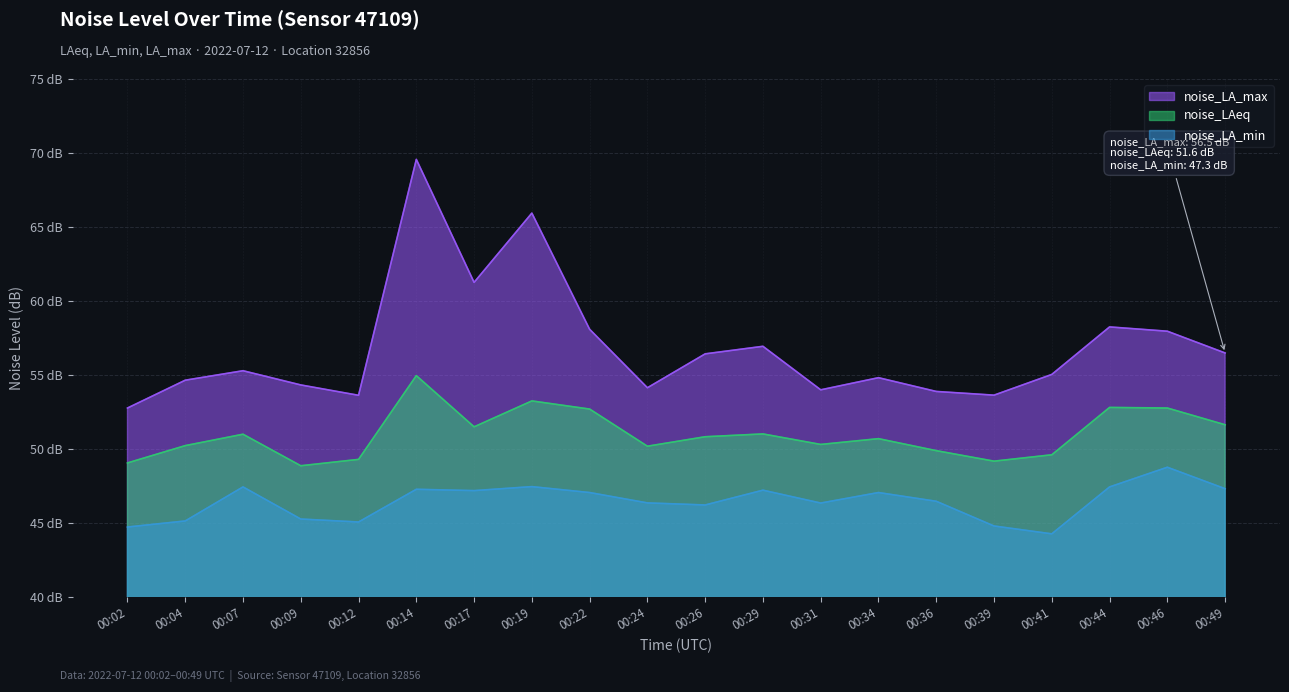

At which label does noise_LA_max first exceed 55?

00:07